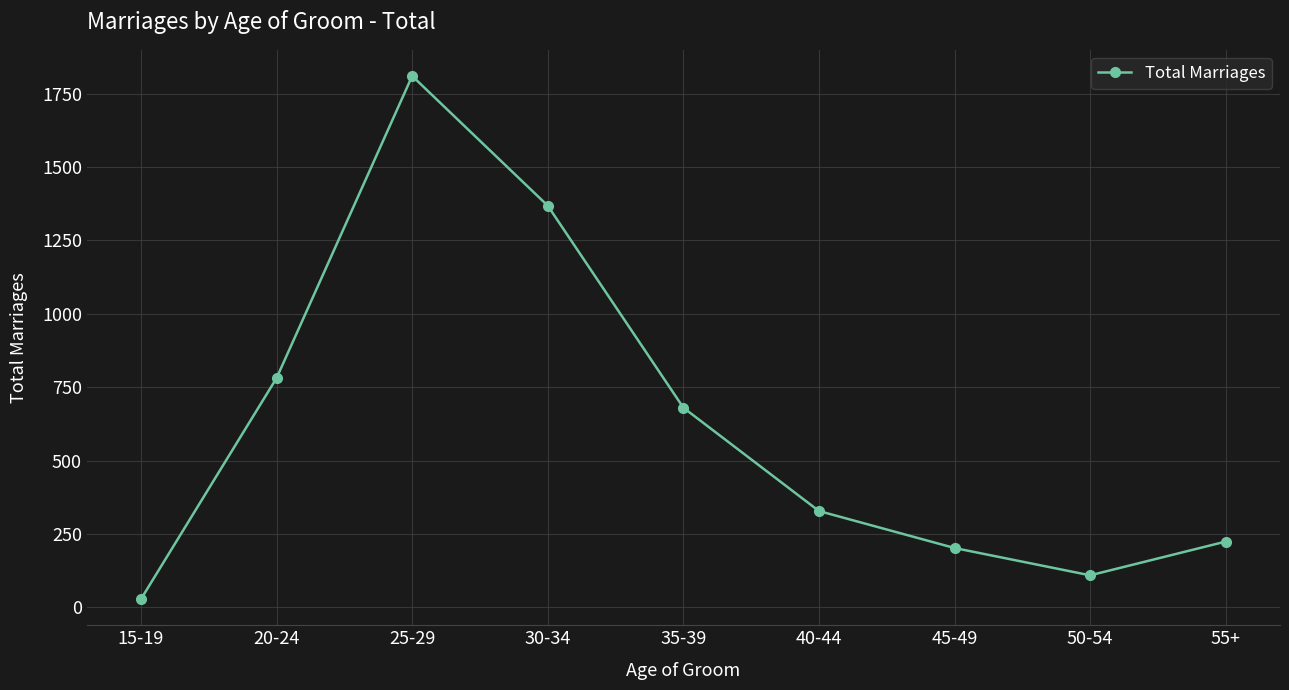

True or false: the data shows 2053 at 30-34.

False